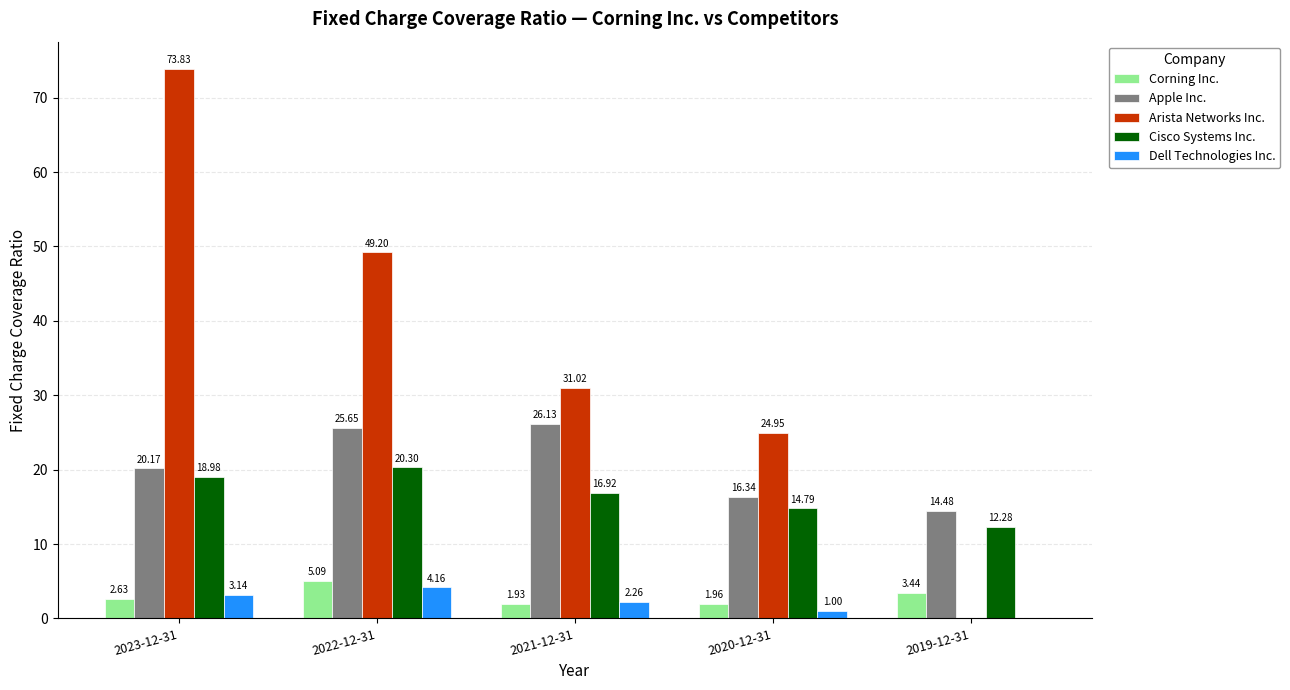

How many series are shown in this chart?

5